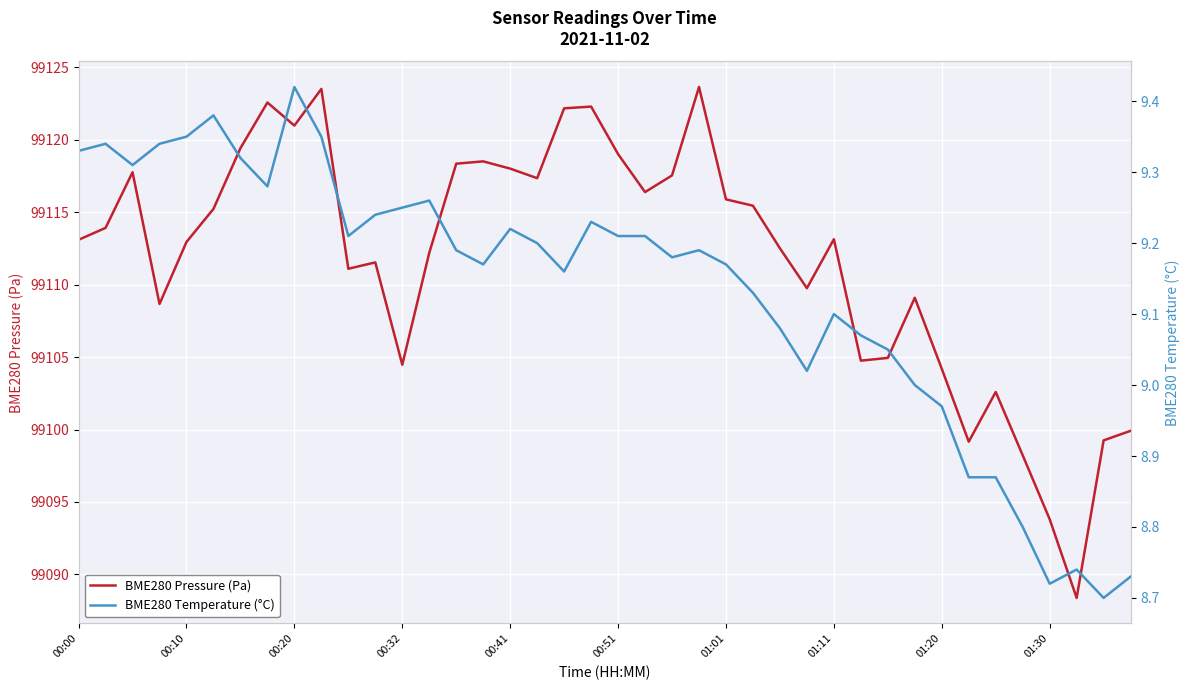

What is the greatest value displayed?

99123.6